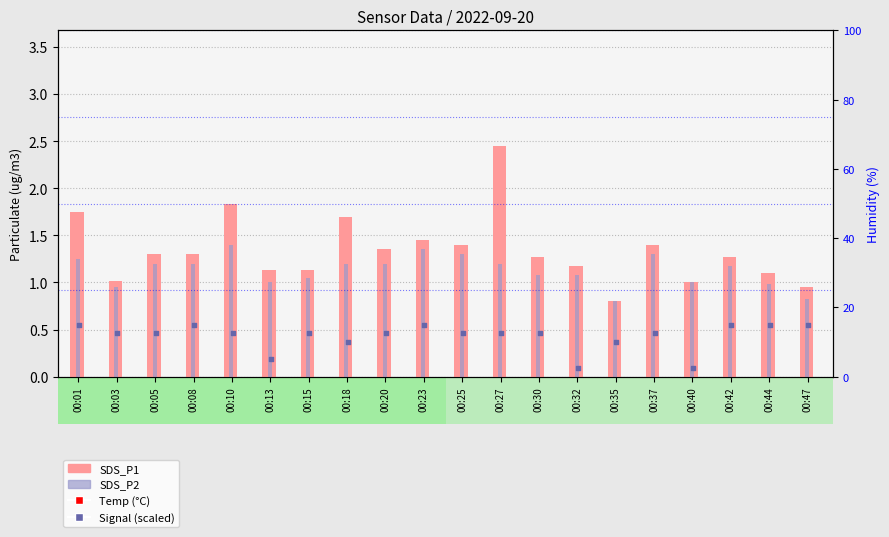

At how many categories does at least one series exceed 20?

20